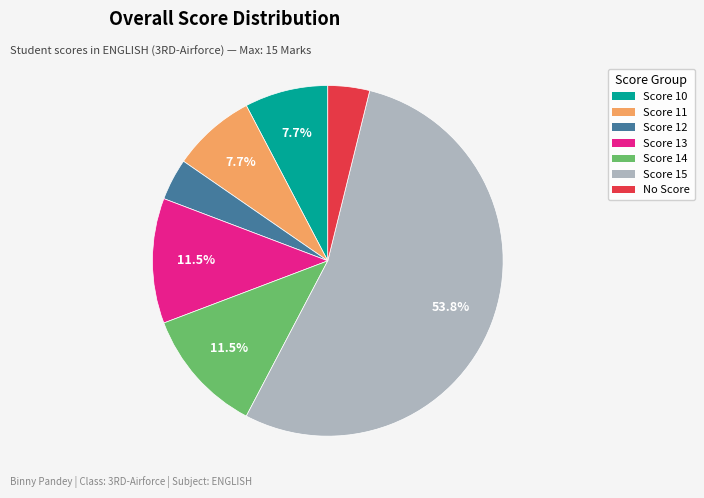

What is the majority slice?

Score 15